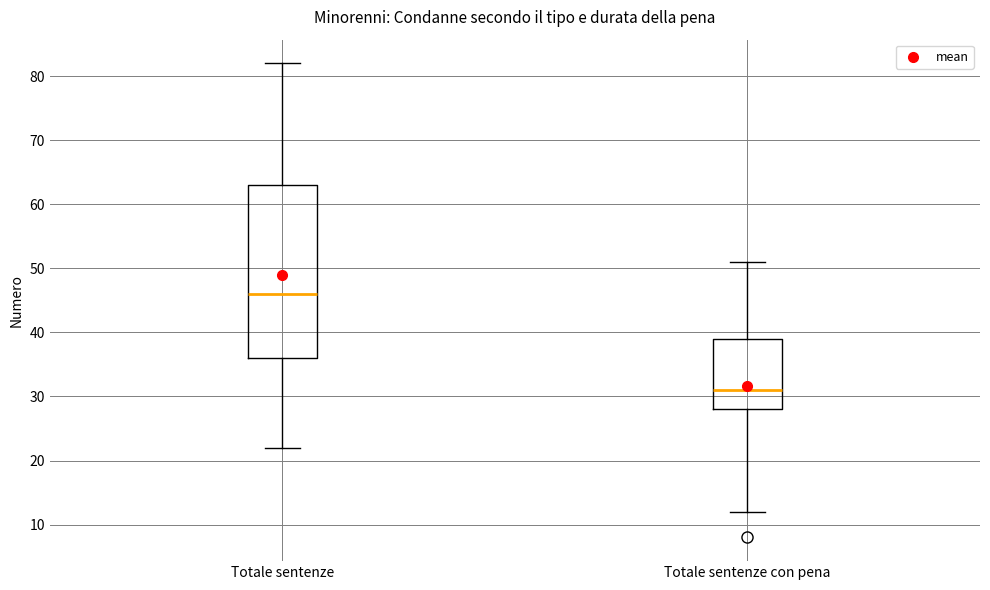

Which box is the tallest, from its lower edge to its upper edge?

Totale sentenze